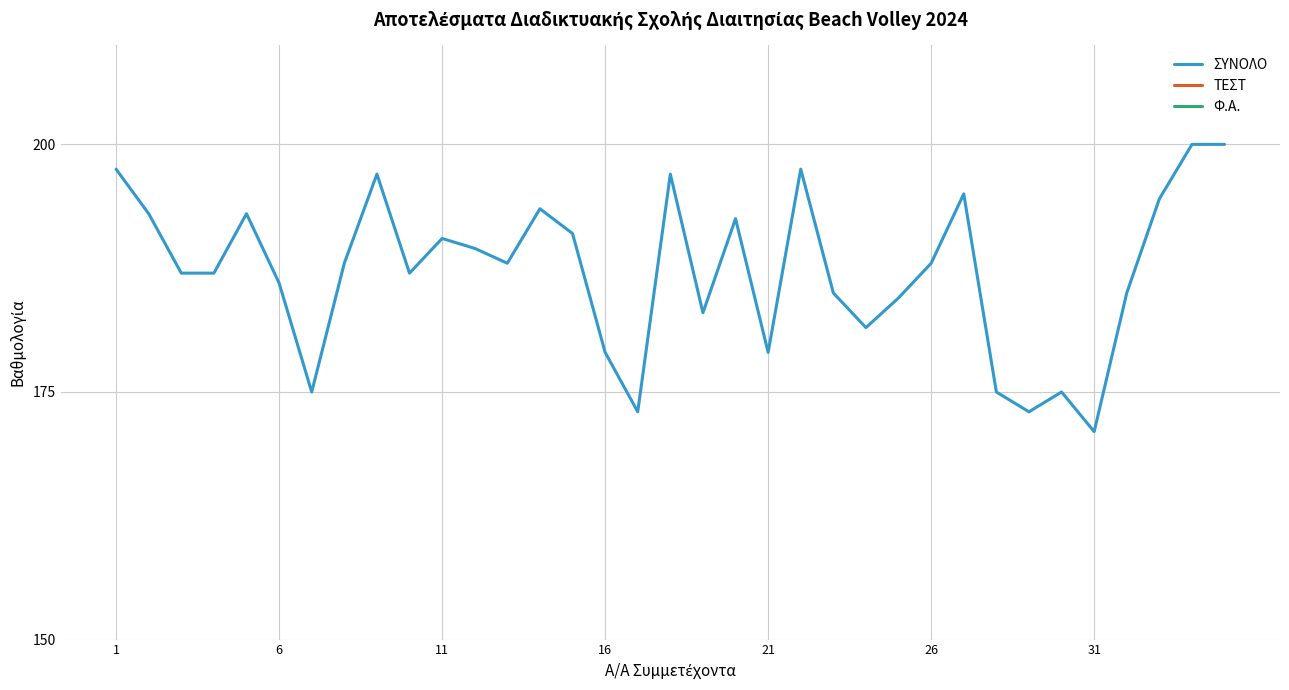

Is it true that ΣΥΝΟΛΟ equals 113.1 at 31?

False